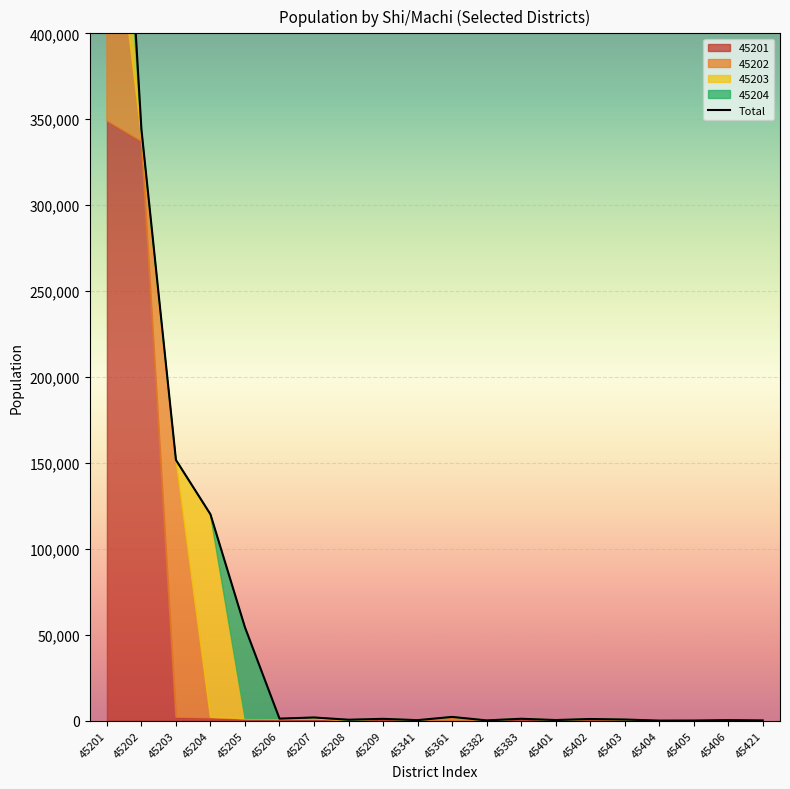

How many distinct data groups are displayed?

4